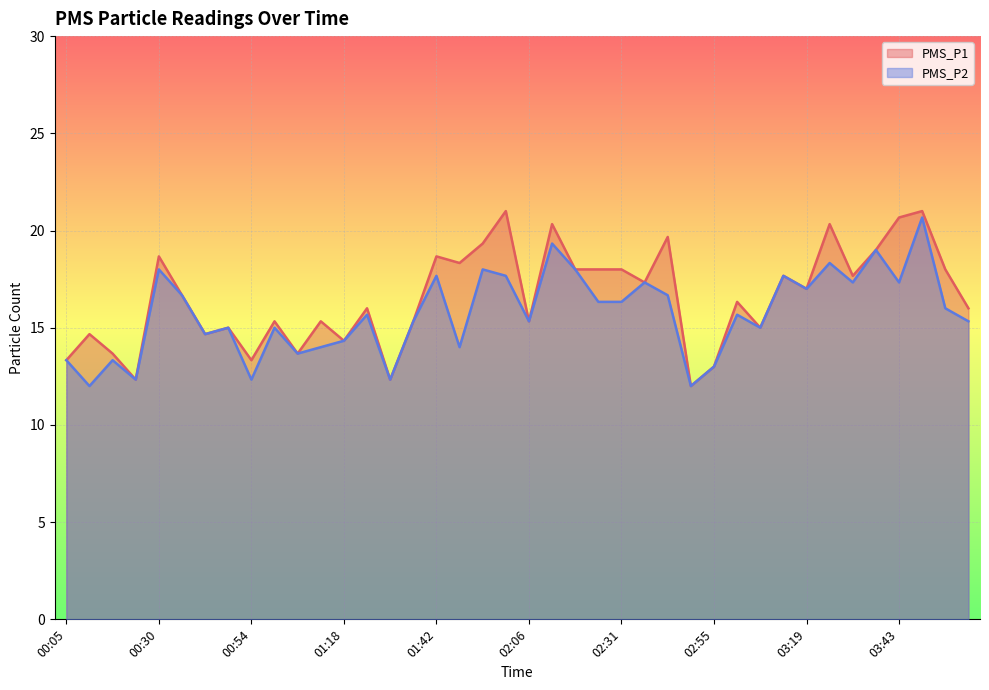

Is it true that PMS_P2 equals 20.3 at 01:12?

False